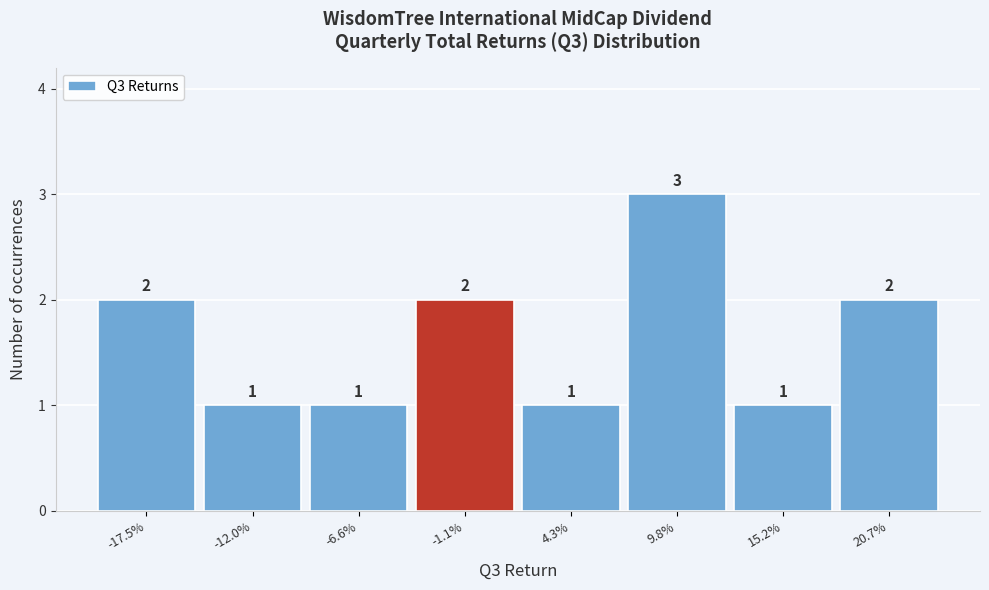

Reading right to left, list all the values displayed in this chart.

20.7%=2	15.2%=1	9.8%=3	4.3%=1	-1.1%=2	-6.6%=1	-12.0%=1	-17.5%=2